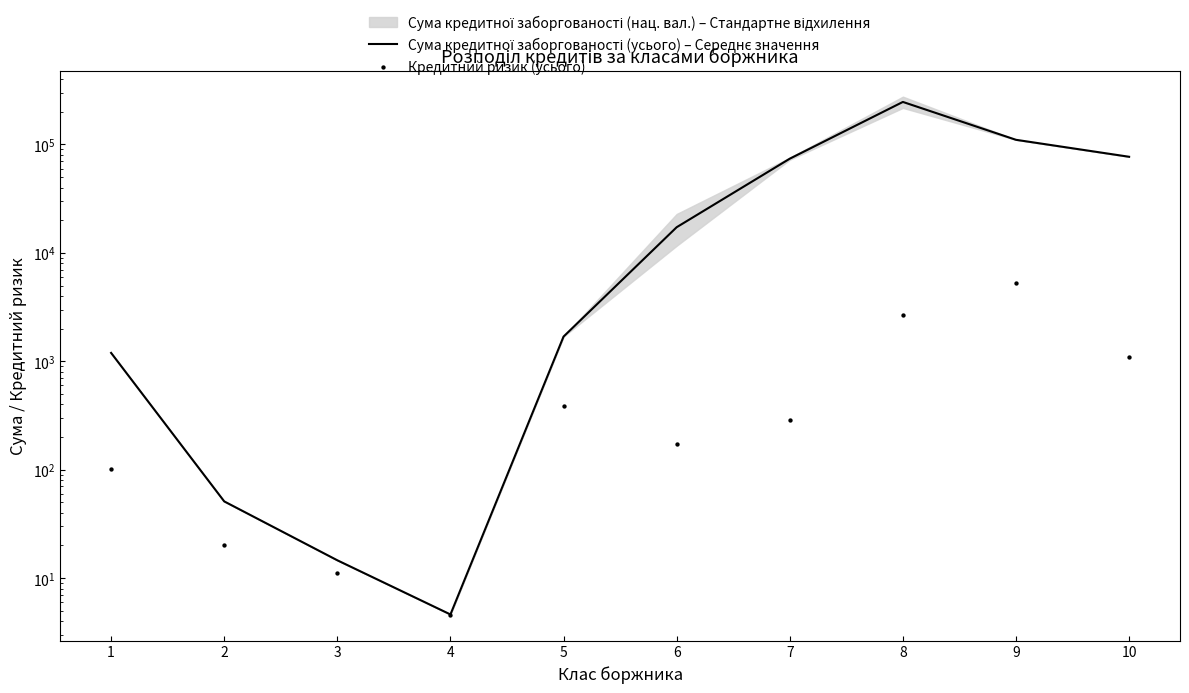

Which series reaches the minimum Y coordinate?

Кредитний ризик (усього)